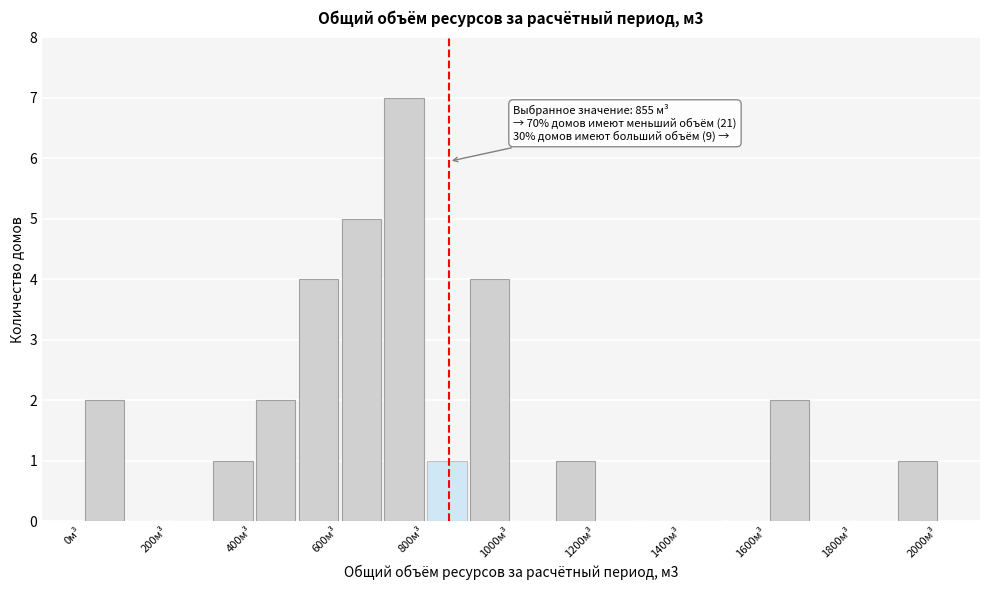

Which range on the x-axis has the tallest bar?

700 to 800